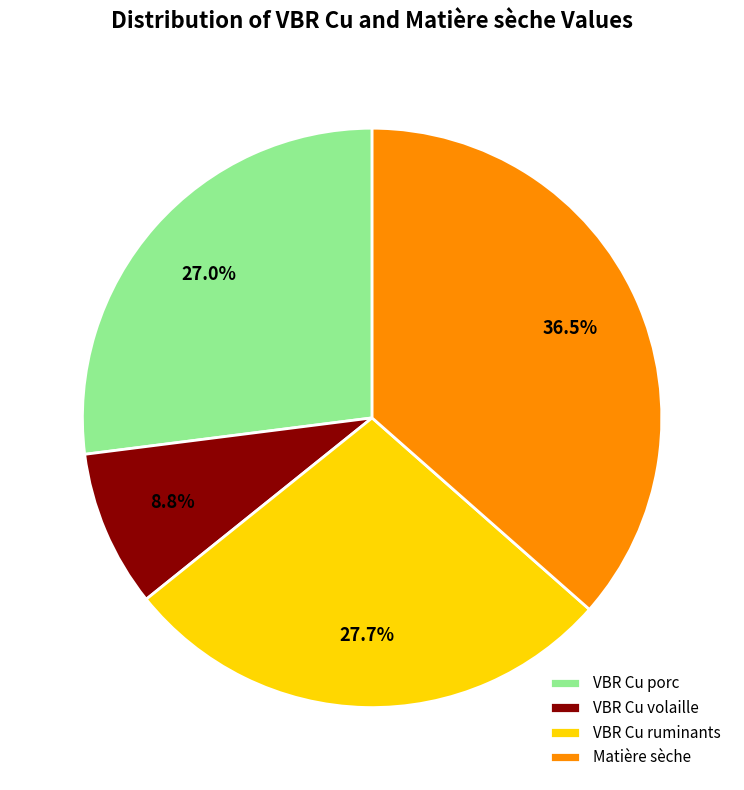

Between VBR Cu ruminants and Matière sèche, which is larger?

Matière sèche